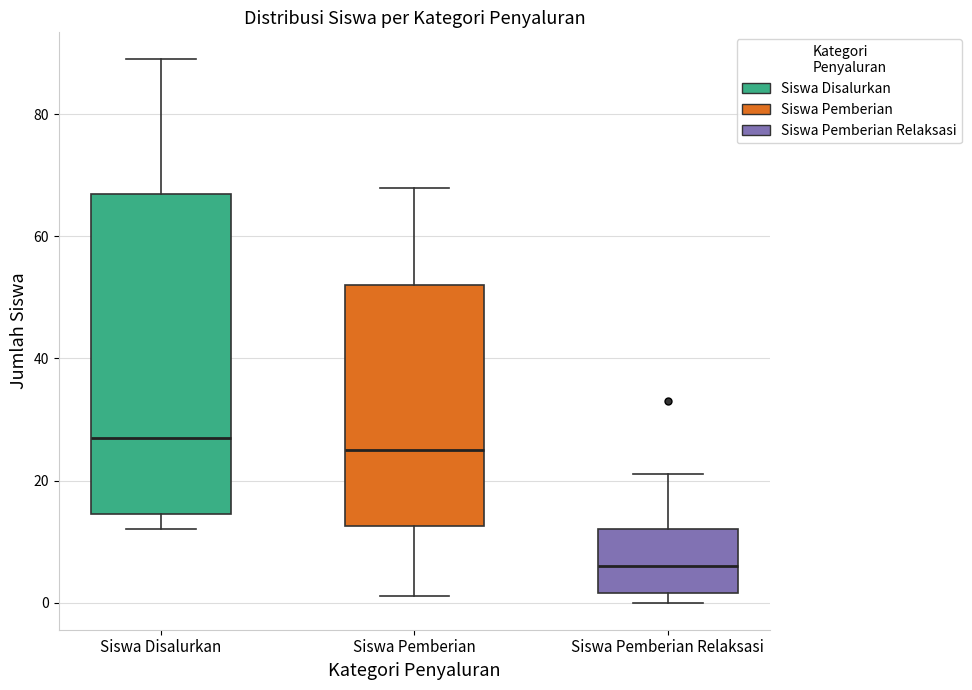

Reading left to right, transcribe this box plot: for each box, give where its median line is, the range the box spans, and where its two whiskers end, as read against the y-axis. The values are not printed on the chart, so give them approximately, as read against the axis.

Siswa Disalurkan: median 28, box 14 to 68, whiskers 12 to 90
Siswa Pemberian: median 26, box 12 to 52, whiskers 2 to 68
Siswa Pemberian Relaksasi: median 6, box 2 to 12, whiskers 0 to 22